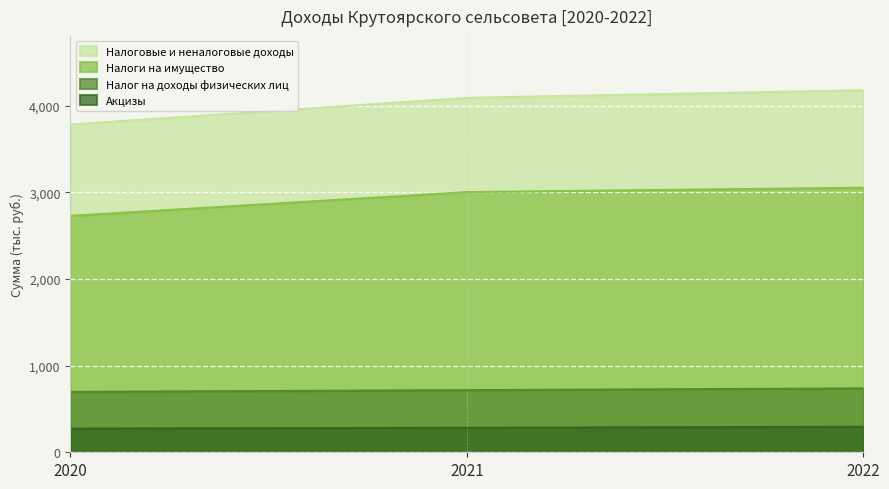

Reading left to right, transcribe all the data shown in this chart.

Налоговые и неналоговые доходы: 3782.5	4090.6	4178.6
Налоги на имущество: 2728.3	3002.6	3052.8
Налог на доходы физических лиц: 697.0	716.8	737.0
Акцизы: 273.2	282.9	294.5